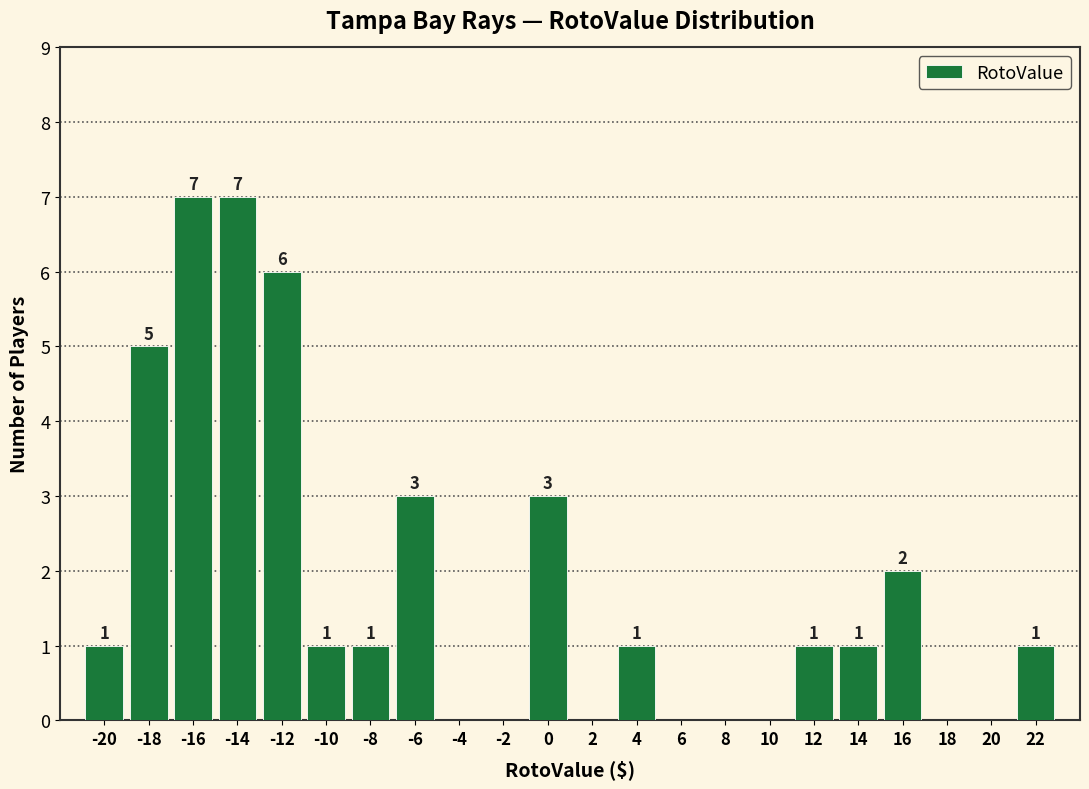

Reading left to right, transcribe all the data shown in this chart.

-20=1	-18=5	-16=7	-14=7	-12=6	-10=1	-8=1	-6=3	-4=0	-2=0	0=3	2=0	4=1	6=0	8=0	10=0	12=1	14=1	16=2	18=0	20=0	22=1